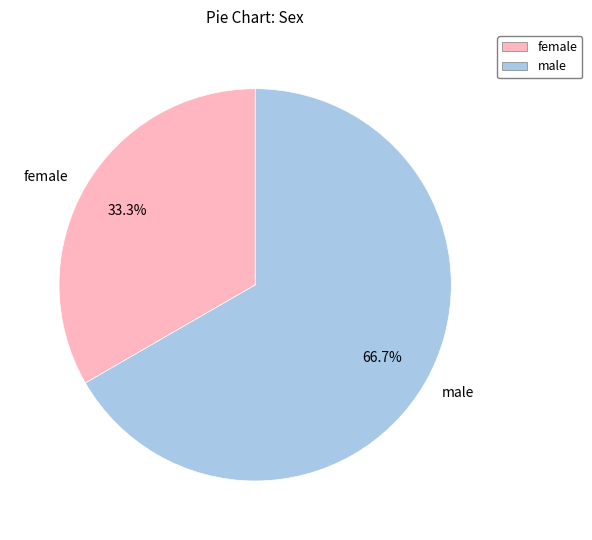

Combined, do female and male account for over 50%?

Yes